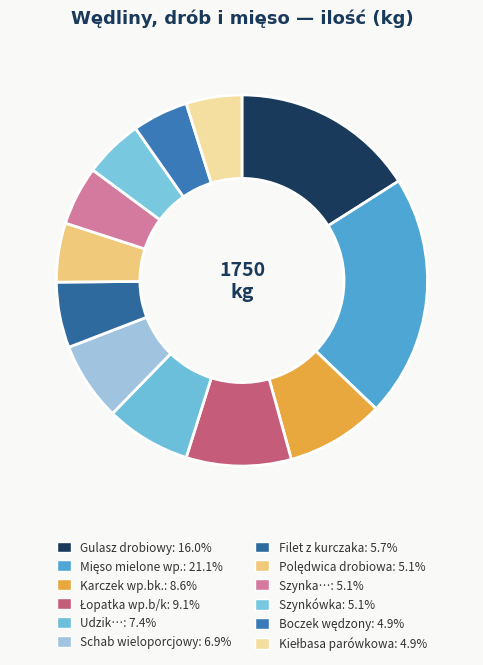

How many segments does this pie chart have?

12